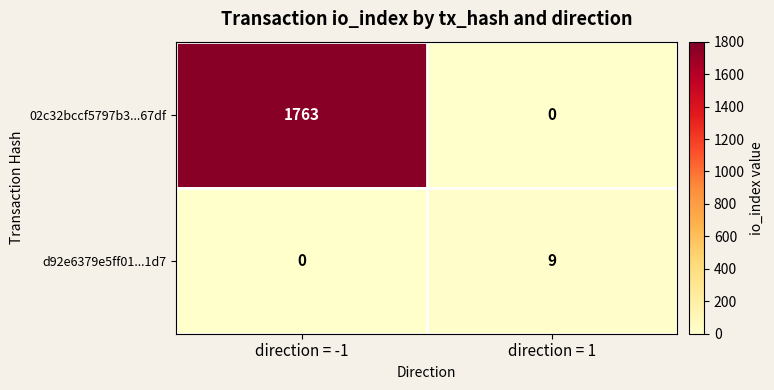

Which series changed the most between direction = -1 and direction = 1?

02c32bccf5797b3...67df